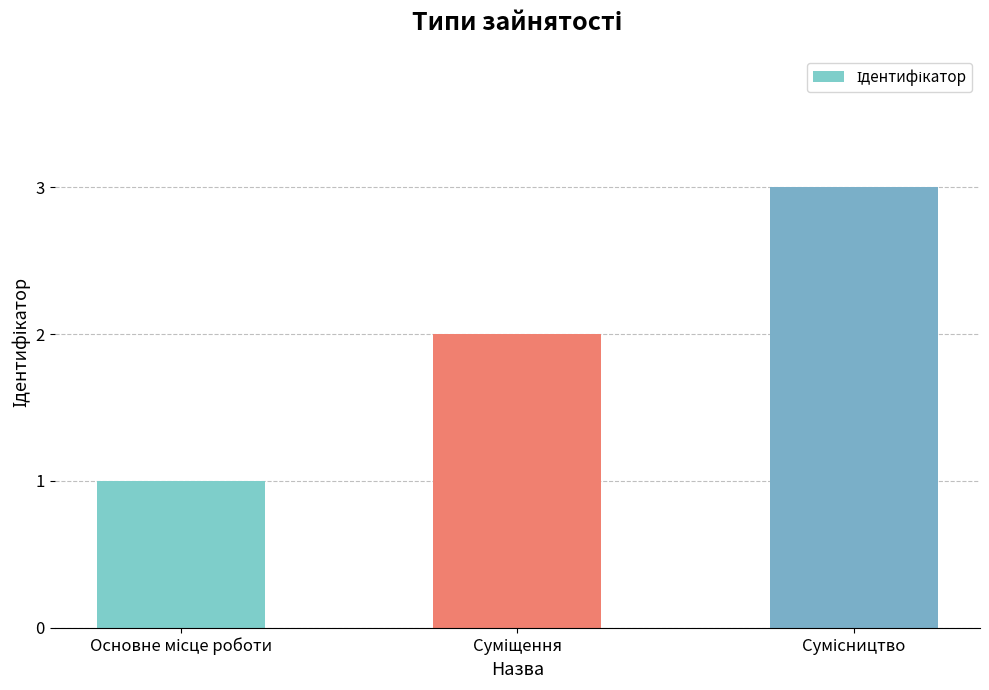

What is the greatest value displayed?

3